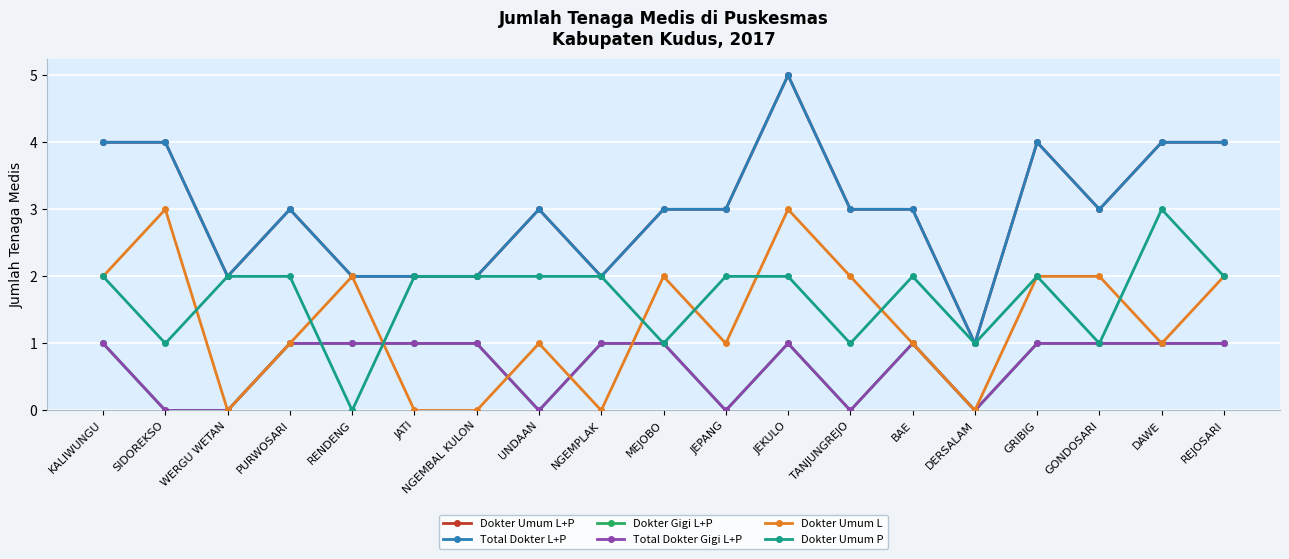

Is this an area chart (filled region under the line)?

No